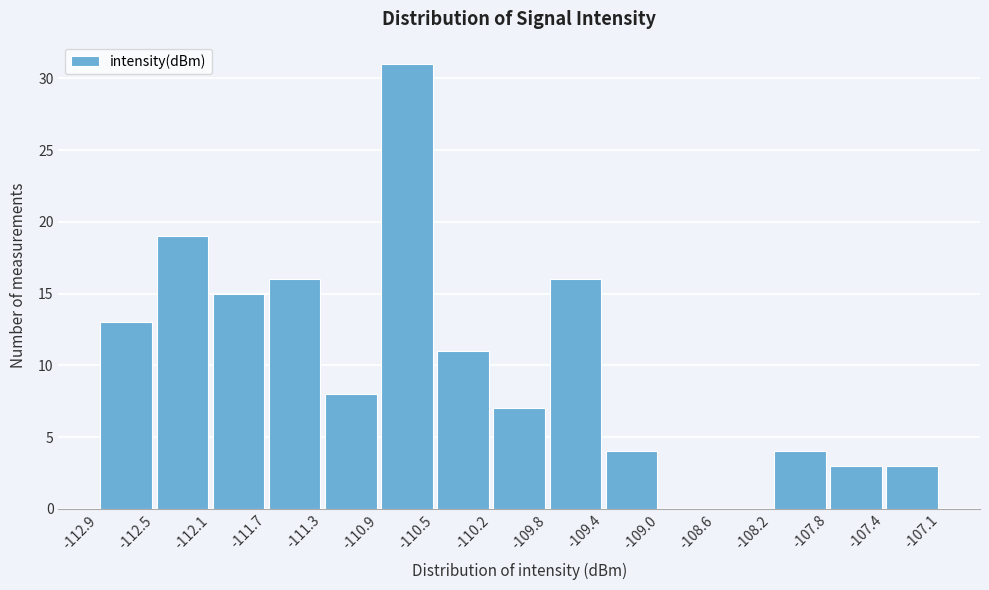

Reading left to right, transcribe this chart: for each bar, give the range it covers on the x-axis and its height. The values are not printed on the chart, so give them approximately, as read against the axis.

-112.9 to -112.5: 13
-112.5 to -112.1: 19
-112.1 to -111.7: 15
-111.7 to -111.3: 16
-111.3 to -110.9: 8
-110.9 to -110.5: 31
-110.5 to -110.2: 11
-110.2 to -109.8: 7
-109.8 to -109.4: 16
-109.4 to -109.0: 4
-109.0 to -108.6: 0
-108.6 to -108.2: 0
-108.2 to -107.8: 4
-107.8 to -107.4: 3
-107.4 to -107.1: 3